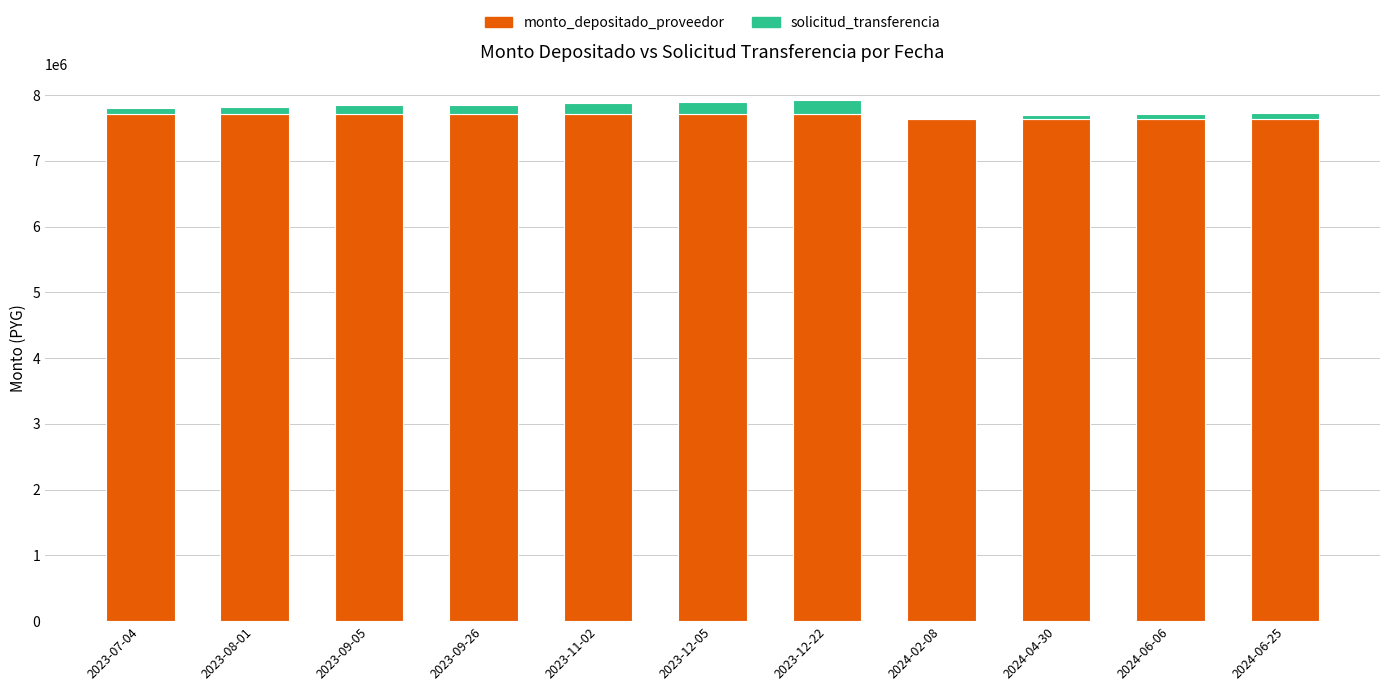

The value of monto_depositado_proveedor at 2023-09-26 is 7716574. True or false?

True